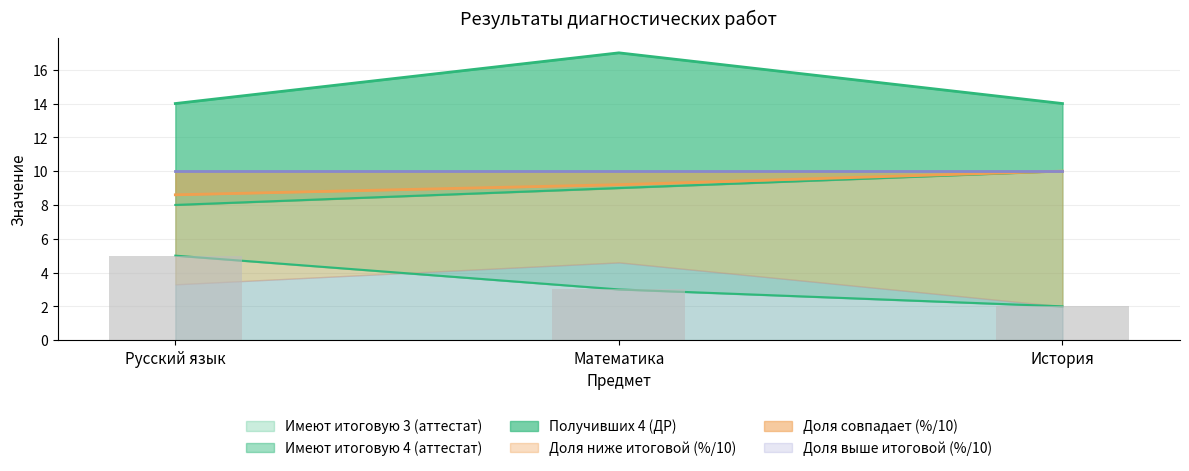

What is the difference between the maximum and minimum values in the Имеют итоговую 3 (аттестат) series?

3